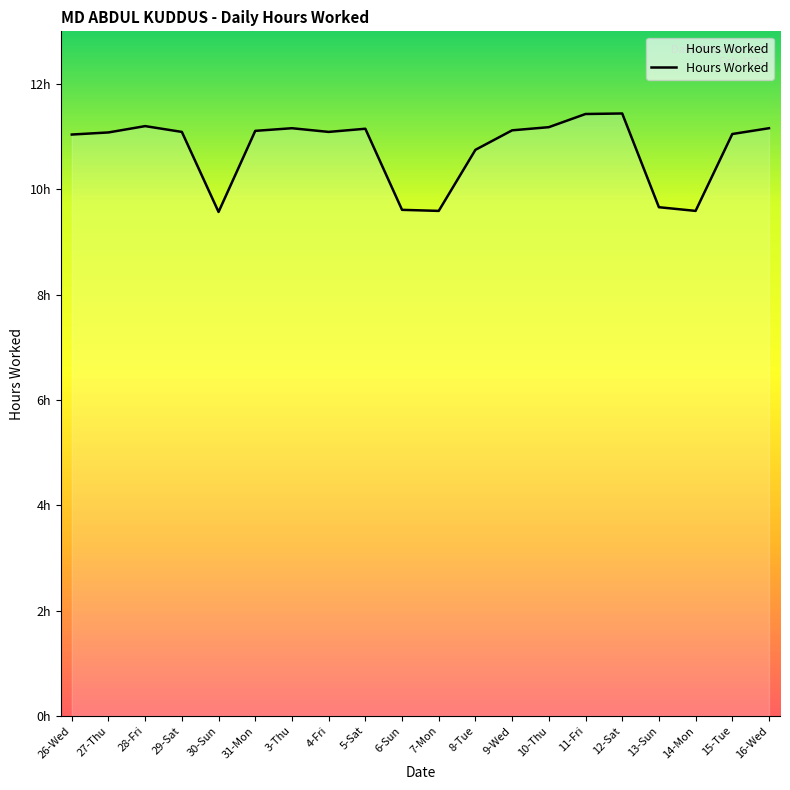

Does the chart have visible grid lines?

No